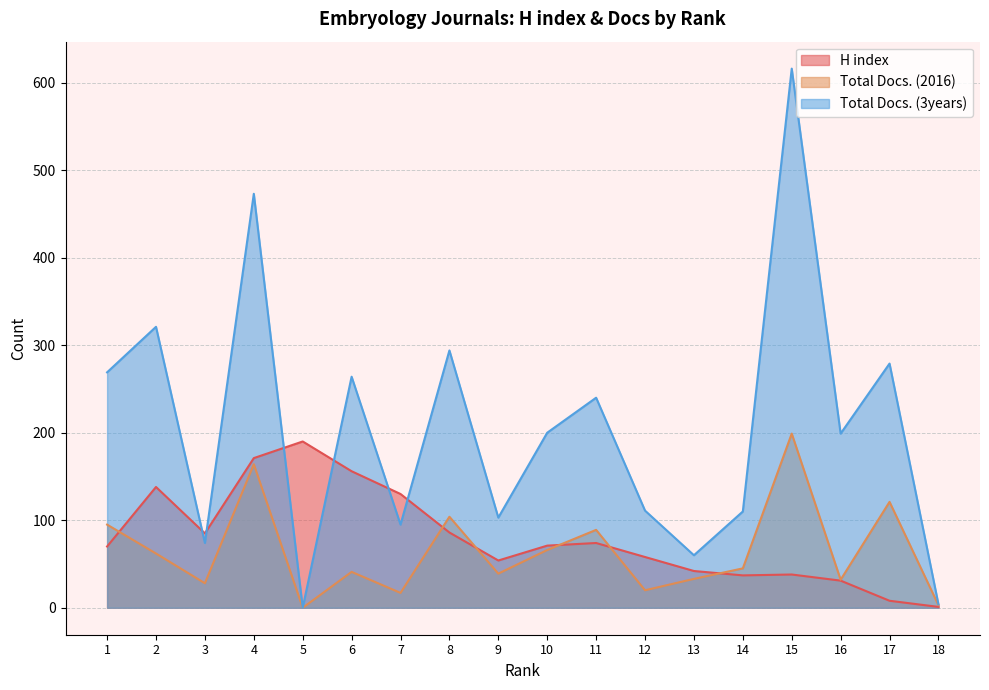

What is the total value across all series at 3?

187